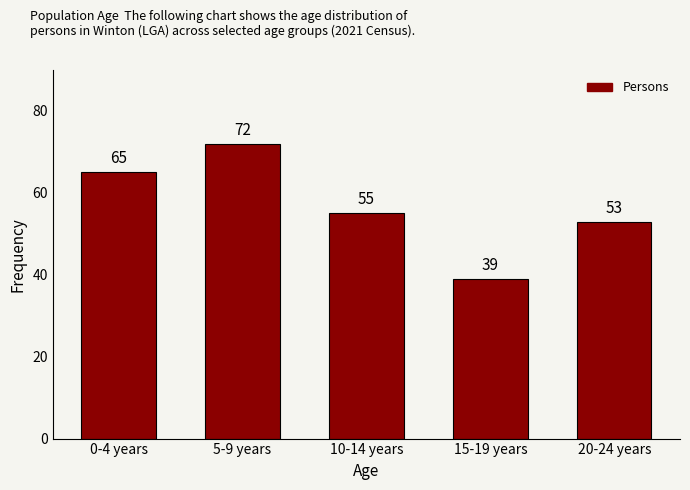

Reading right to left, extract all data points from this chart.

20-24 years=53	15-19 years=39	10-14 years=55	5-9 years=72	0-4 years=65